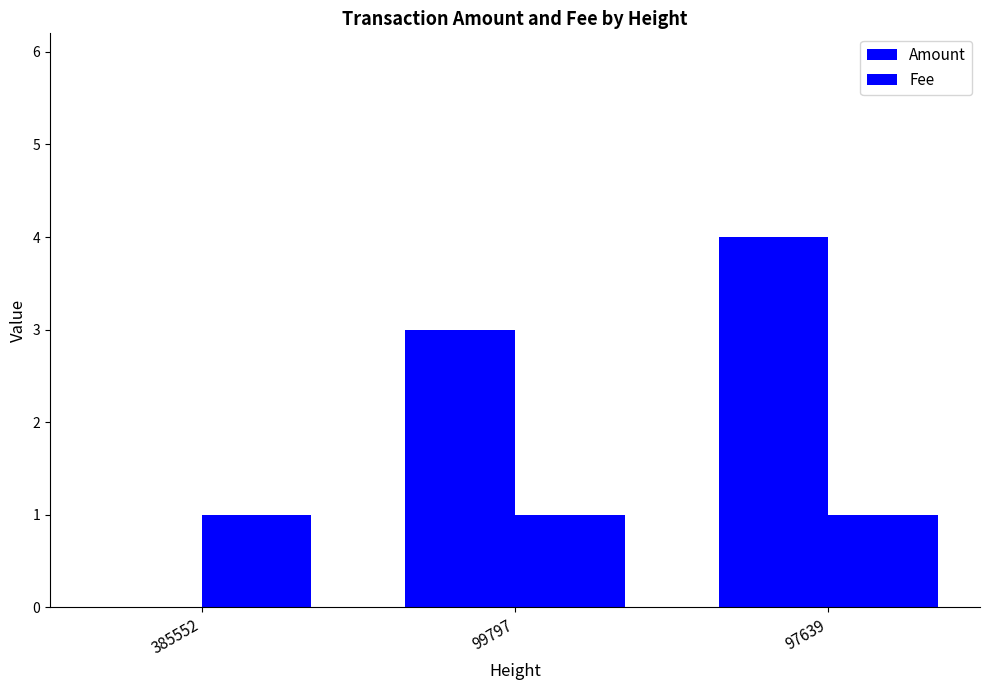

Are the bars grouped side by side (vs. stacked)?

Yes